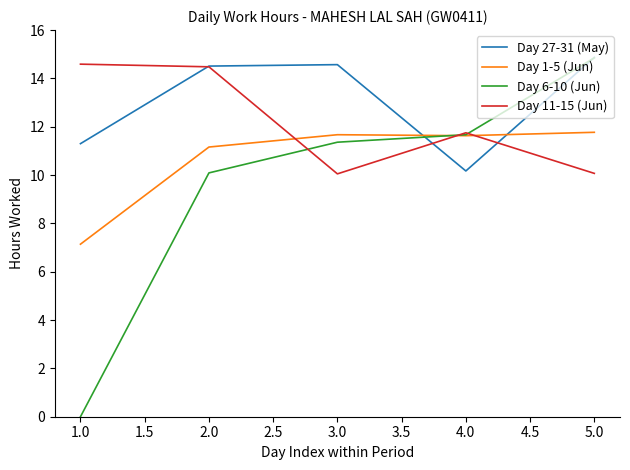

The value of Day 11-15 (Jun) at 5.0 is 10.1. True or false?

True